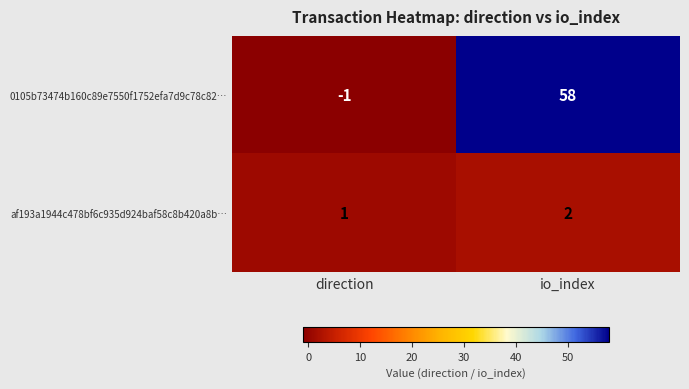

True or false: af193a1944c478bf6c935d924baf58c8b420a8b… has a value of 2 at io_index.

True